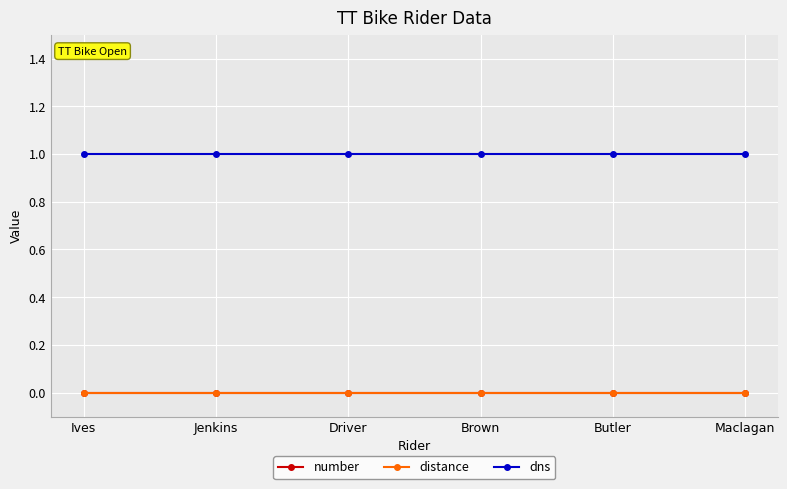

The value of number at Butler is 0. True or false?

True